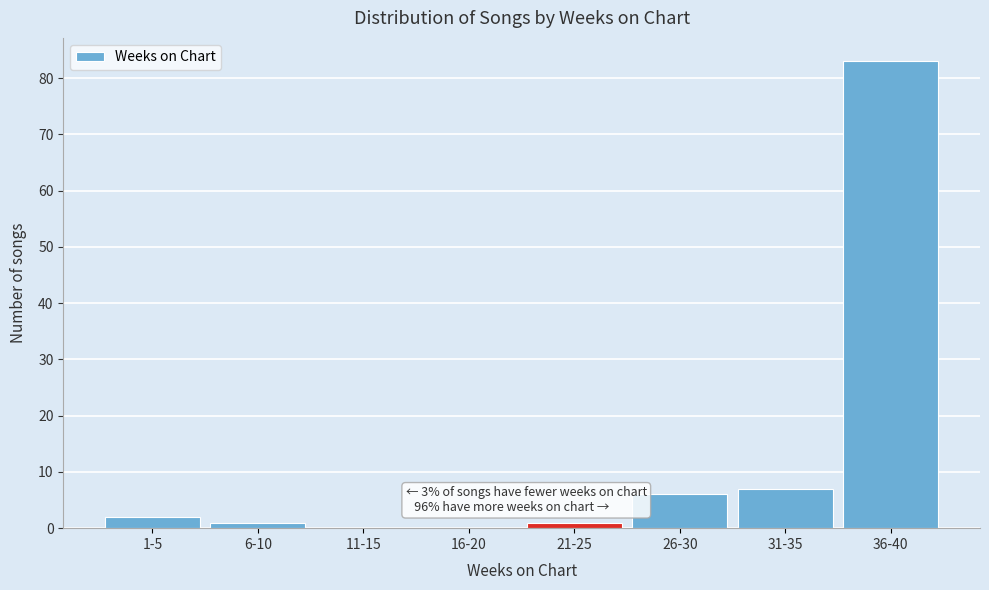

Reading left to right, transcribe all the data shown in this chart.

1-5=2	6-10=1	11-15=0	16-20=0	21-25=1	26-30=6	31-35=7	36-40=83